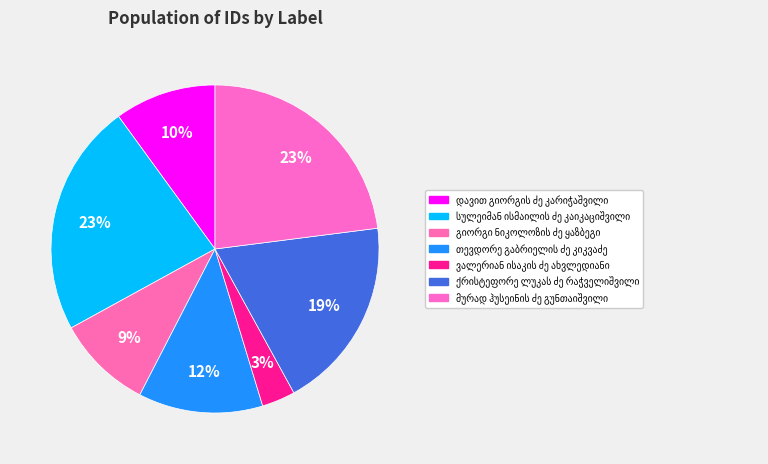

Does ვალერიან ისაკის ძე ახვლედიანი represent more than half of the total?

No